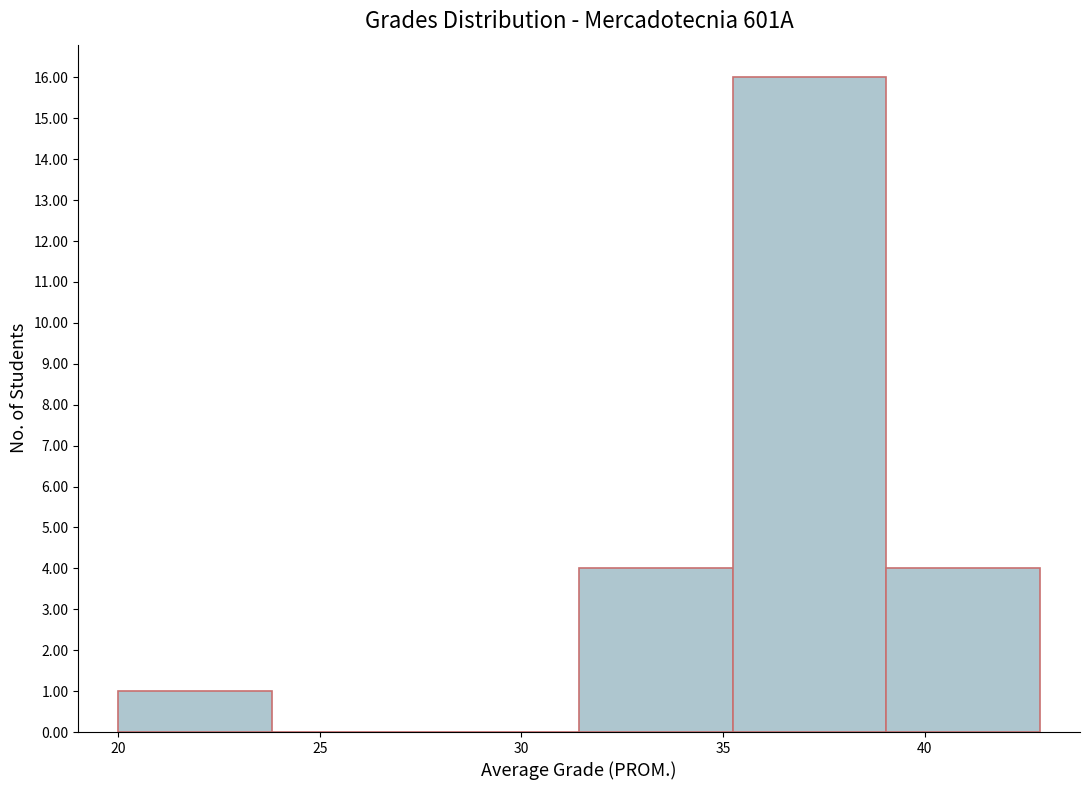

Over which range of the x-axis is the bar tallest?

35.0 to 39.0